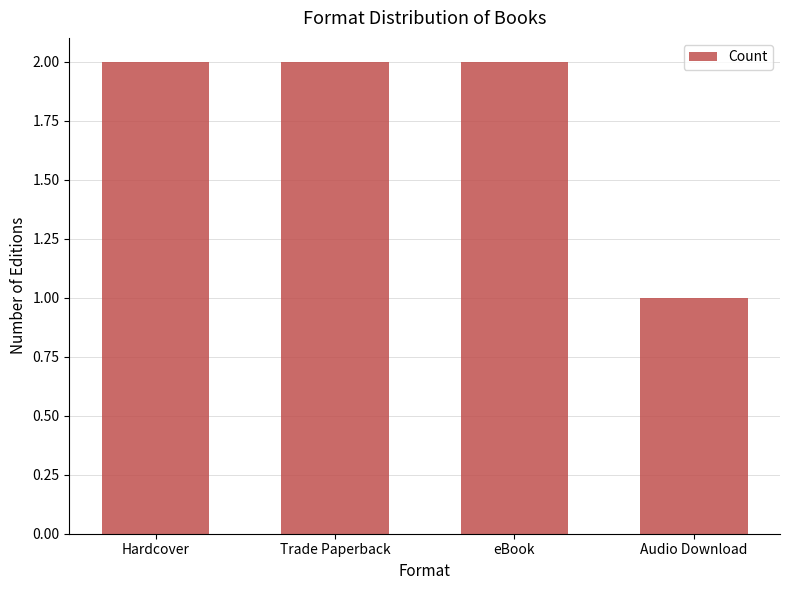

Reading left to right, what are all the values shown in this chart?

2	2	2	1